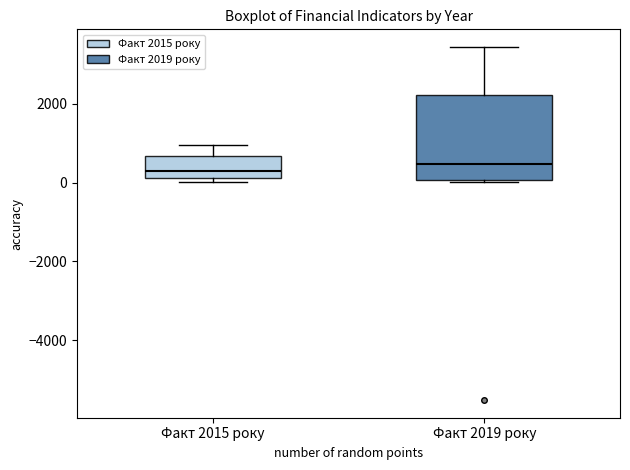

Reading left to right, read every box against the y-axis: the position of its median line, the range the box covers, and the ends of its whiskers. The values are not printed on the chart, so give them approximately, as read against the axis.

Факт 2015 року: median 200 (just above the box's lower edge), box 200 to 600, whiskers 0 to 1000
Факт 2019 року: median 400, box 0 to 2200, whiskers 0 to 3400